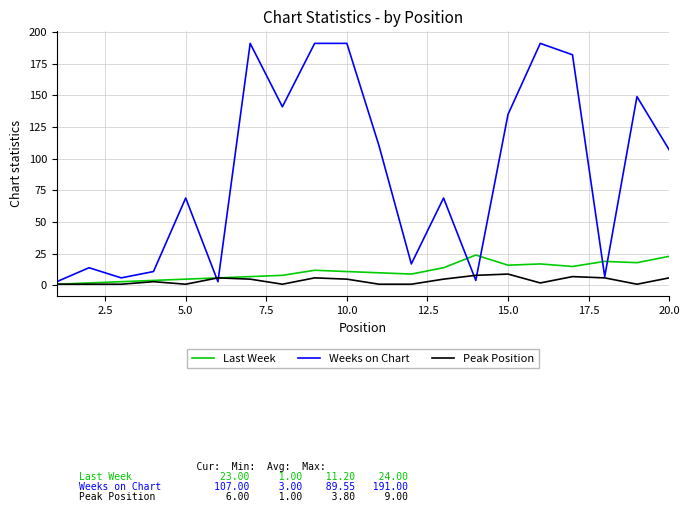

Which series has the largest total across all categories?

Weeks on Chart